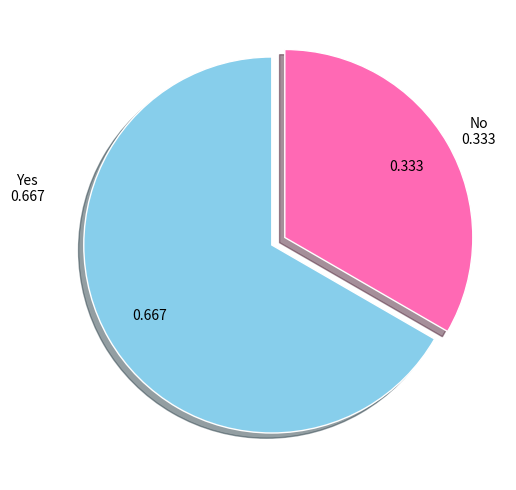

Does any single category account for the majority?

Yes